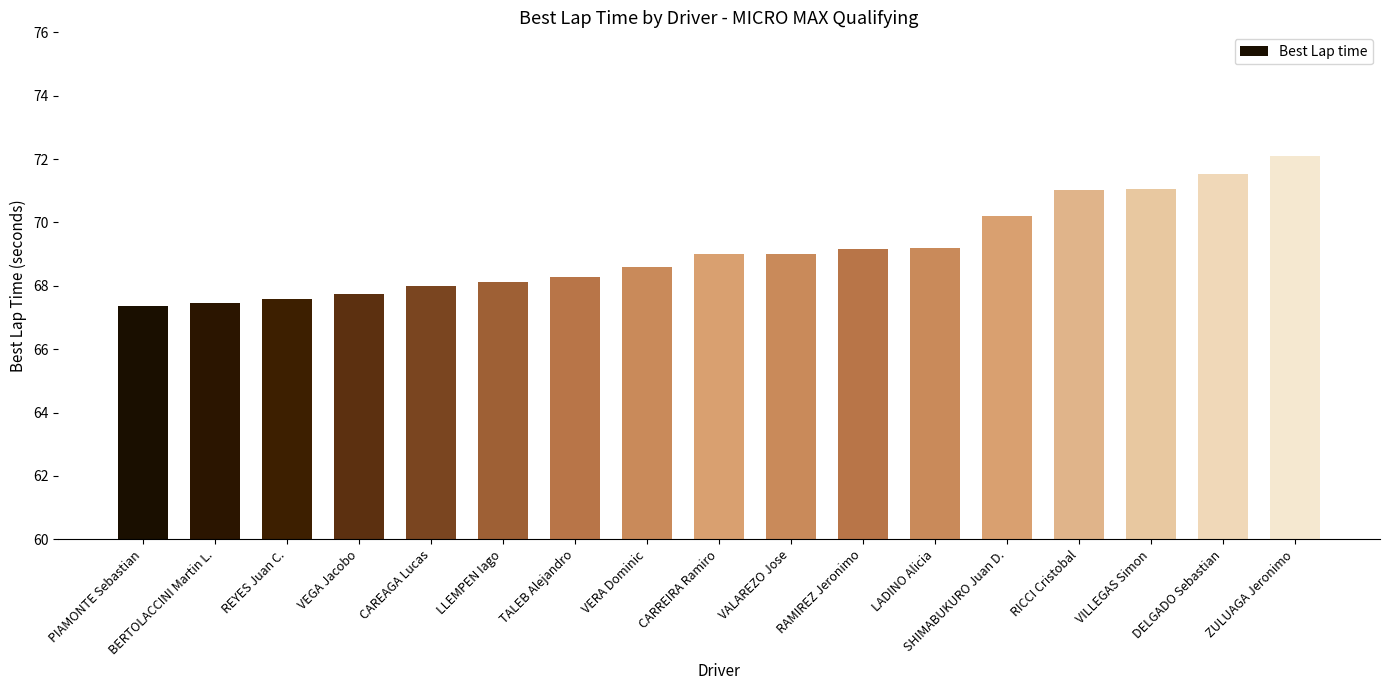

What is the sum of all values?

1175.4